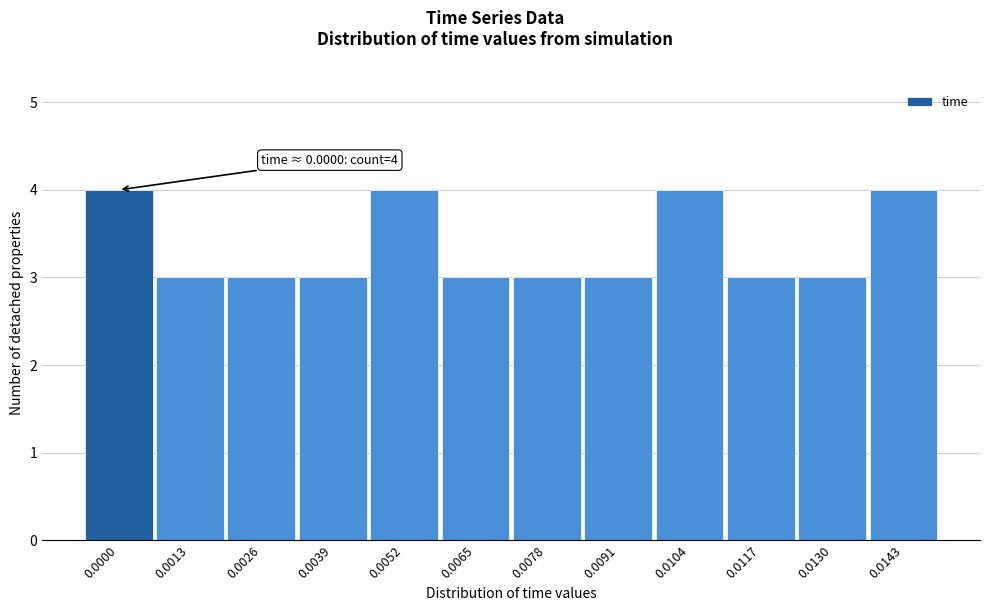

Reading left to right, what are all the values shown in this chart?

0.0000=4	0.0013=3	0.0026=3	0.0039=3	0.0052=4	0.0065=3	0.0078=3	0.0091=3	0.0104=4	0.0117=3	0.0130=3	0.0143=4